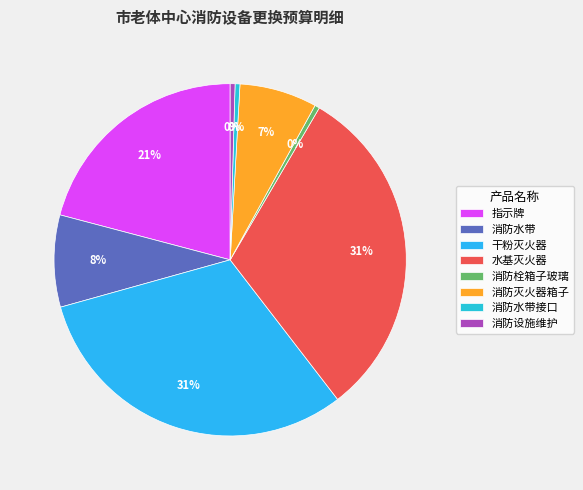

To the nearest percent, what is the difference between the largest and smallest slice percentages?

31%